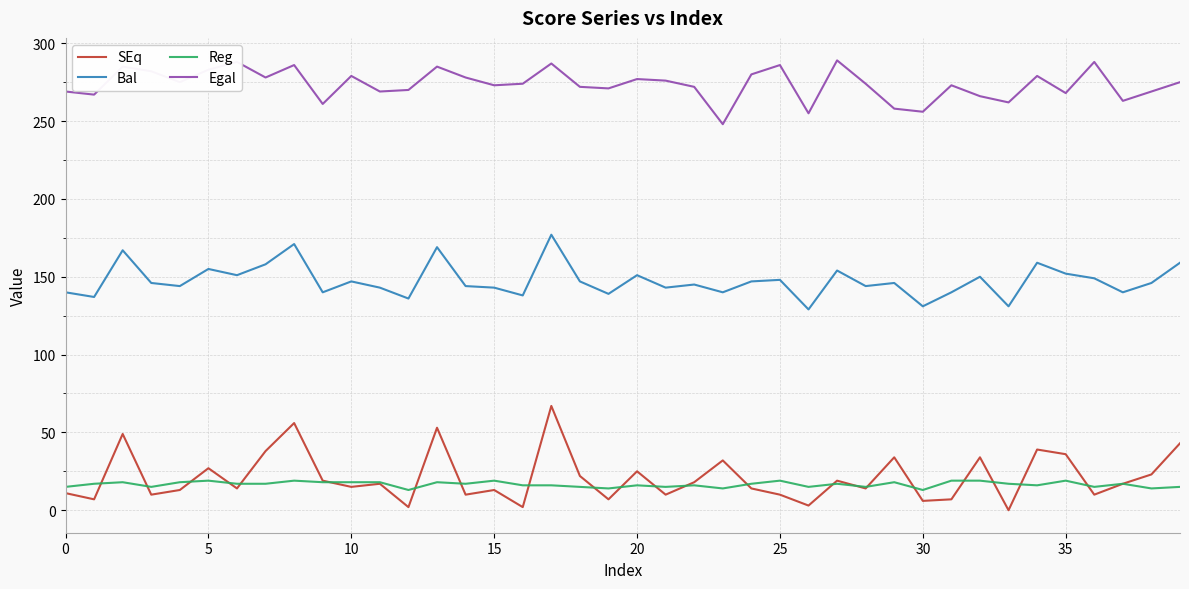

List the series in order of their peak value, highest first.

Egal, Bal, SEq, Reg